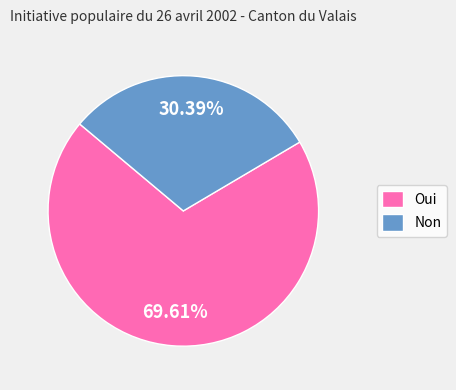

To the nearest percent, what is the difference between the Oui and Non slice percentages?

39%